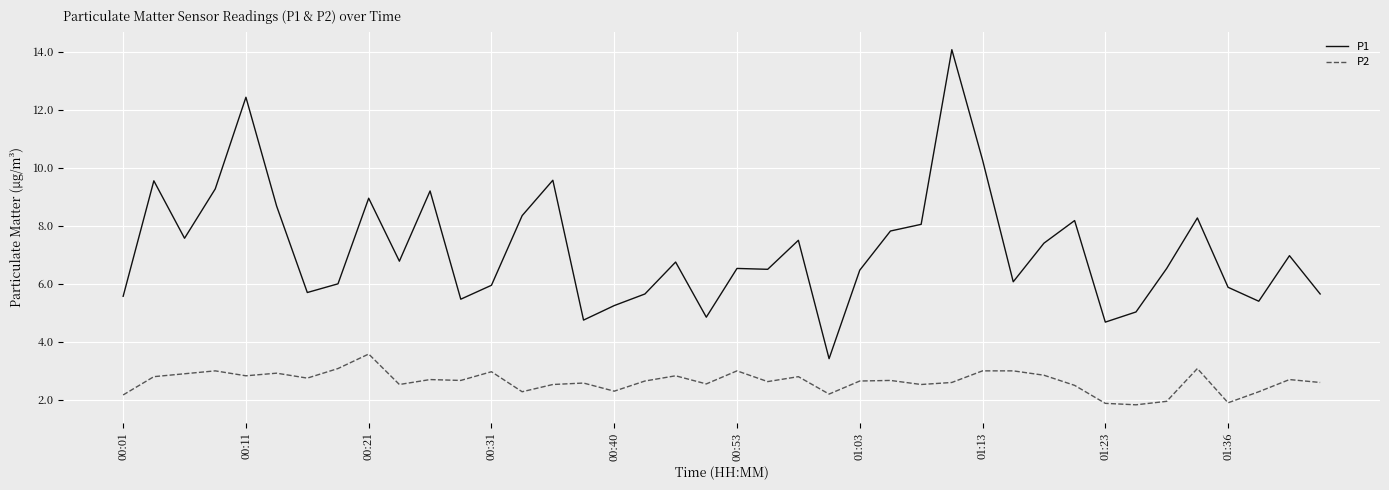

Which series has the largest total across all categories?

P1